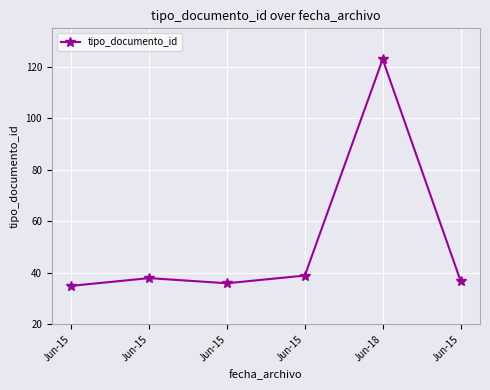

How many data points are less than 38?

3